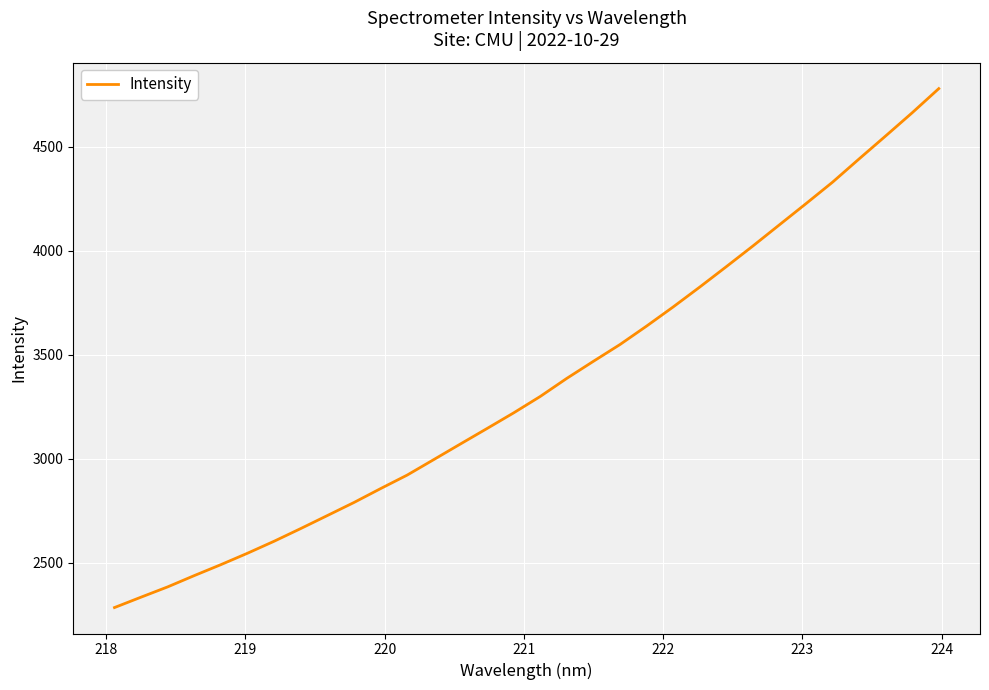

What is the greatest value displayed?

4779.1